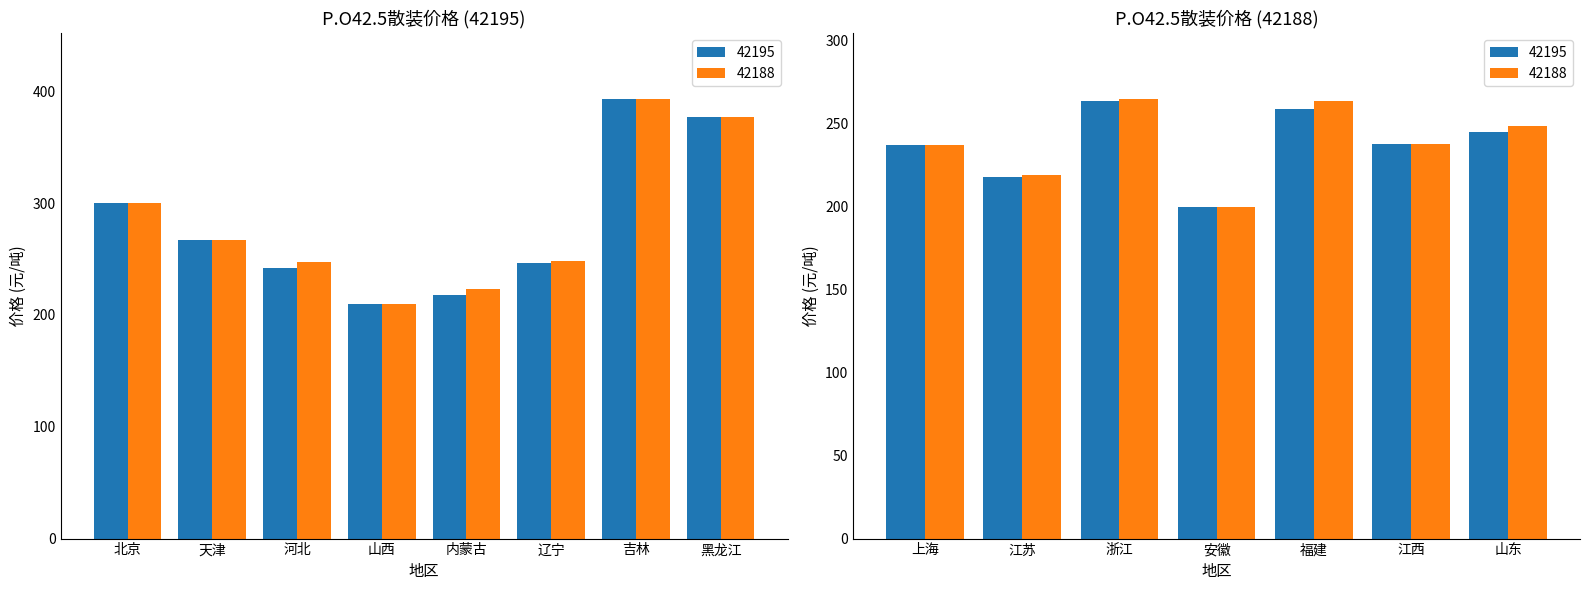

Rank the categories by 42195 value from lowest to highest.

安徽, 山西, 内蒙古, 江苏, 上海, 江西, 河北, 山东, 辽宁, 福建, 浙江, 天津, 北京, 黑龙江, 吉林